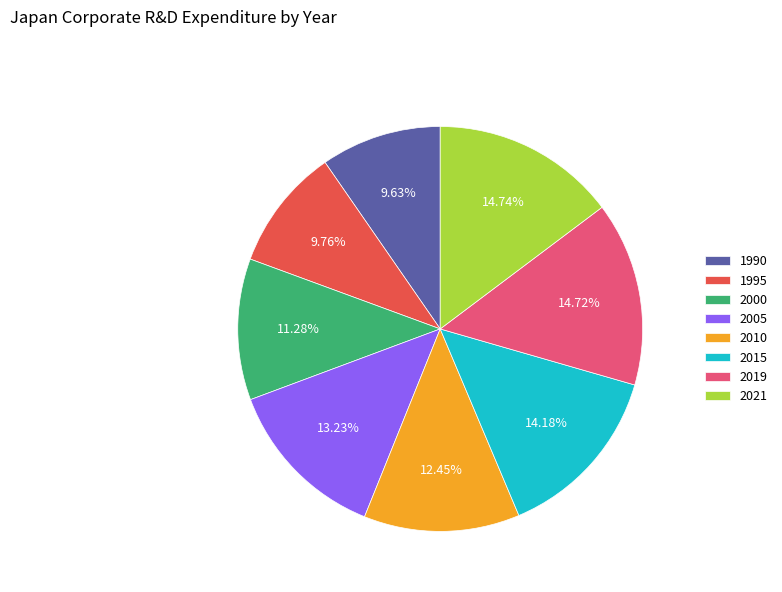

What percentage is the 2015 slice, to the nearest percent?

14%